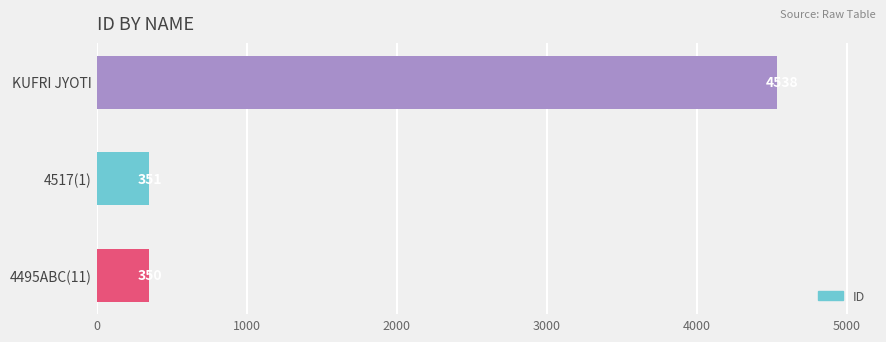

How many data points does each series have?

3